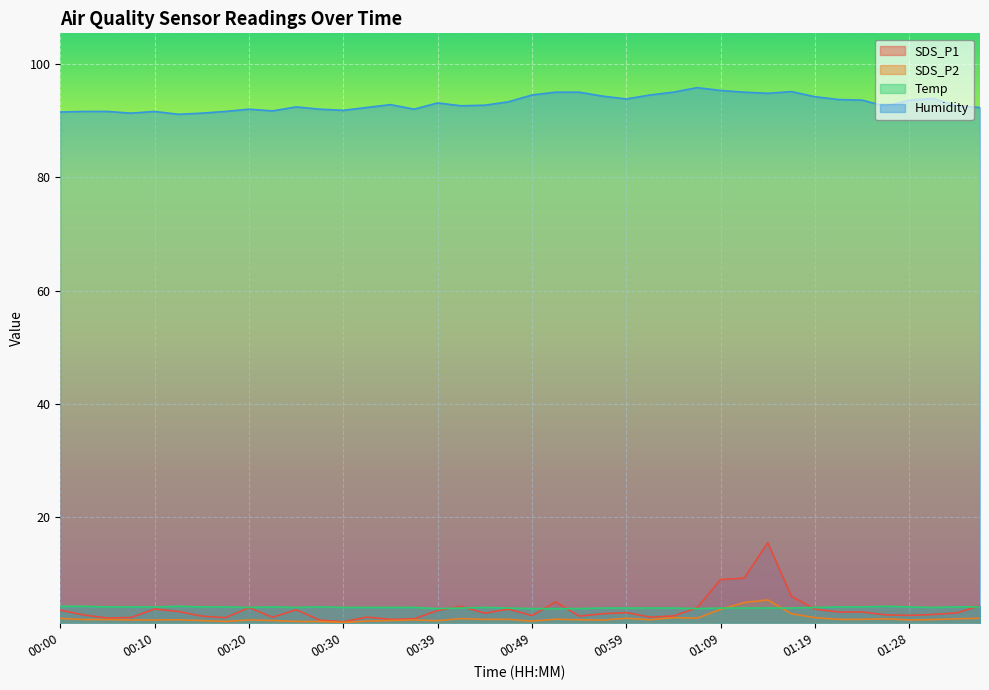

After their last crossing, which series has the higher values: SDS_P1 or Temp?

SDS_P1